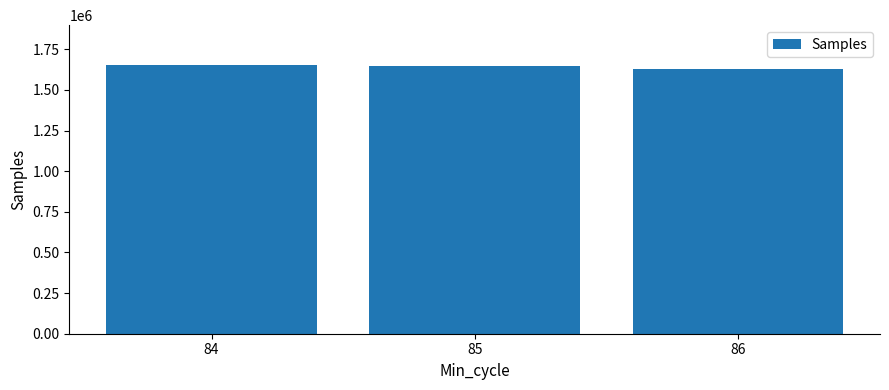

What is the approximate value at 86, to the nearest 10?

1627180